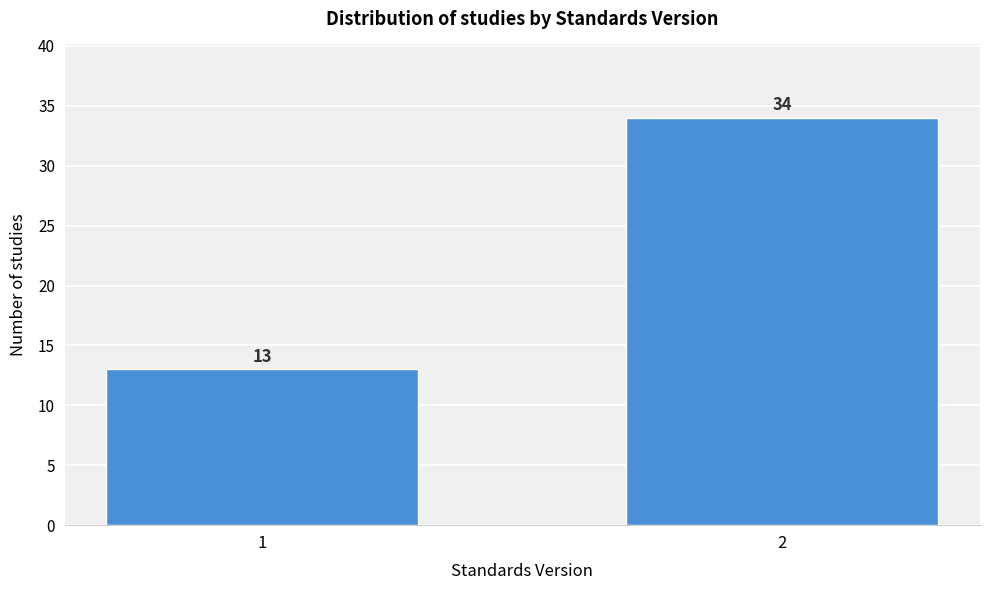

Reading left to right, what are all the values shown in this chart?

13	34